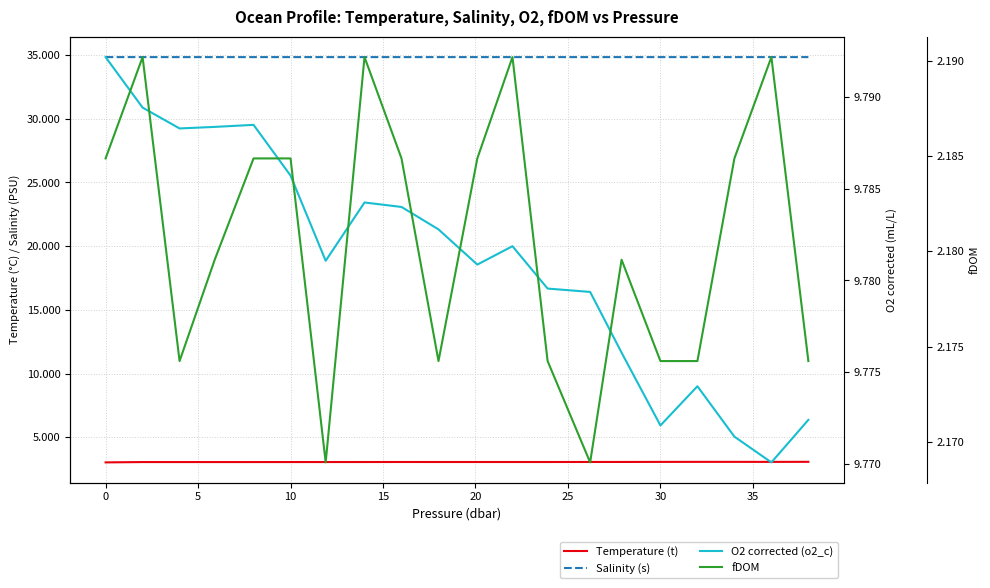

True or false: Salinity (s) and O2 corrected (o2_c) intersect in this chart.

False